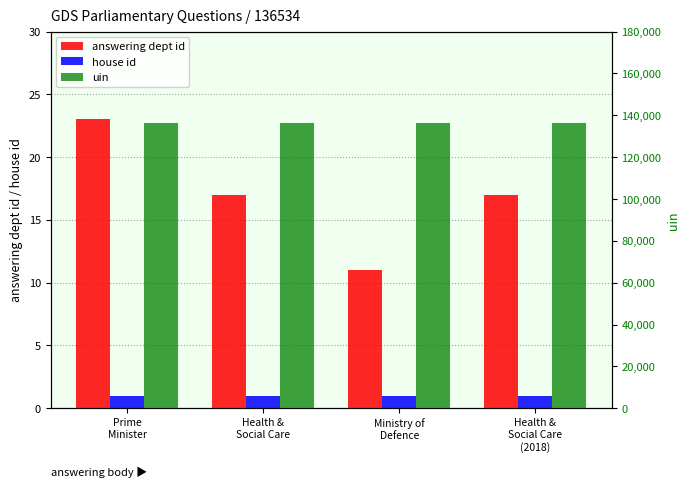

What is the total value across all series at Health &
Social Care
(2018)?

136552